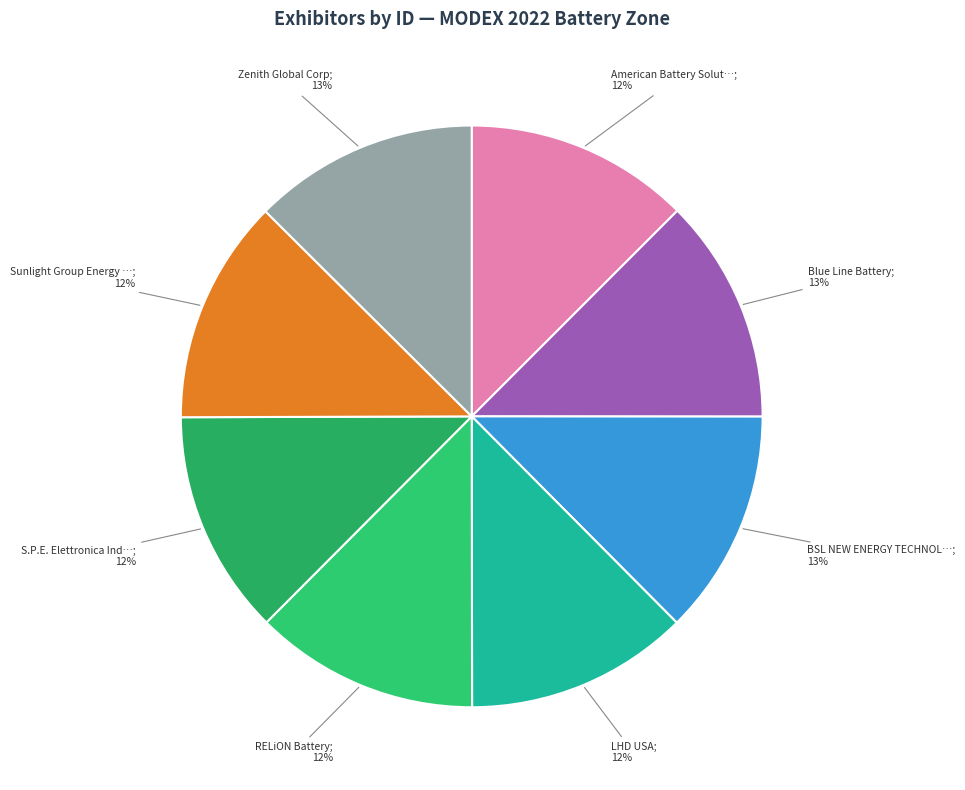

Which slice is the largest?

Zenith Global Corp